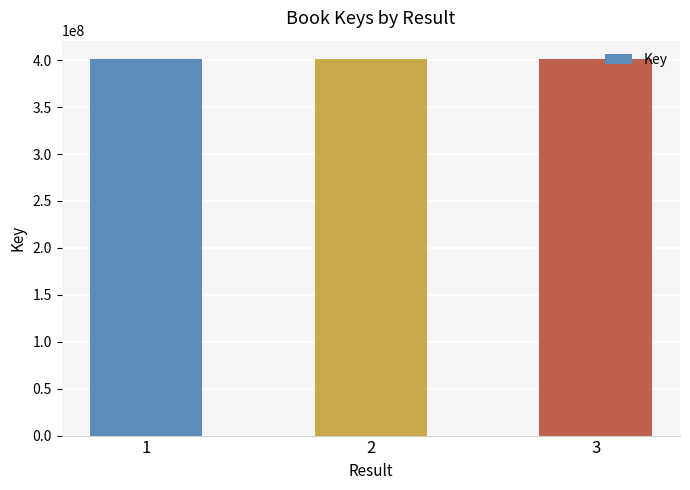

What is the smallest value displayed?

400720179